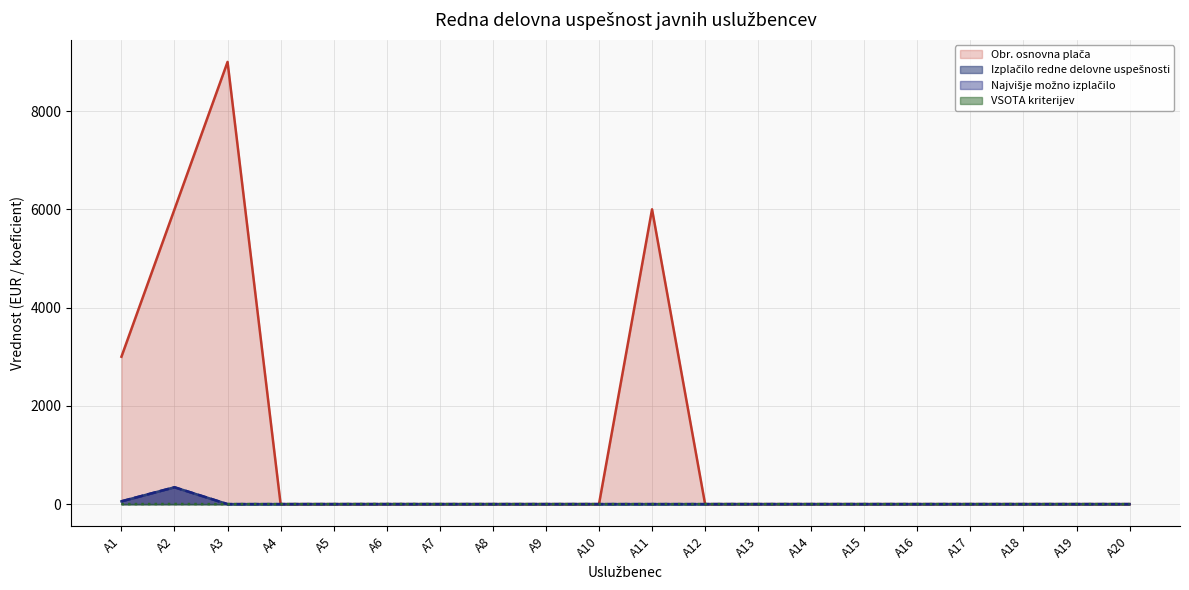

Reading left to right, list all the values displayed in this chart.

Obr. osnovna plača: 3000.0	6000.0	9000.0	0.0	0.0	0.0	0.0	0.0	0.0	0.0	6000.0	0.0	0.0	0.0	0.0	0.0	0.0	0.0	0.0	0.0
Izplačilo redne delovne uspešnosti: 57.1	342.9	0.0	0.0	0.0	0.0	0.0	0.0	0.0	0.0	0.0	0.0	0.0	0.0	0.0	0.0	0.0	0.0	0.0	0.0
Najvišje možno izplačilo: 57.1	342.9	0.0	0.0	0.0	0.0	0.0	0.0	0.0	0.0	0.0	0.0	0.0	0.0	0.0	0.0	0.0	0.0	0.0	0.0
VSOTA kriterijev: 1.0	3.0	0.0	0.0	0.0	2.0	0.0	0.0	0.0	0.0	0.0	0.0	0.0	0.0	0.0	0.0	0.0	0.0	0.0	0.0